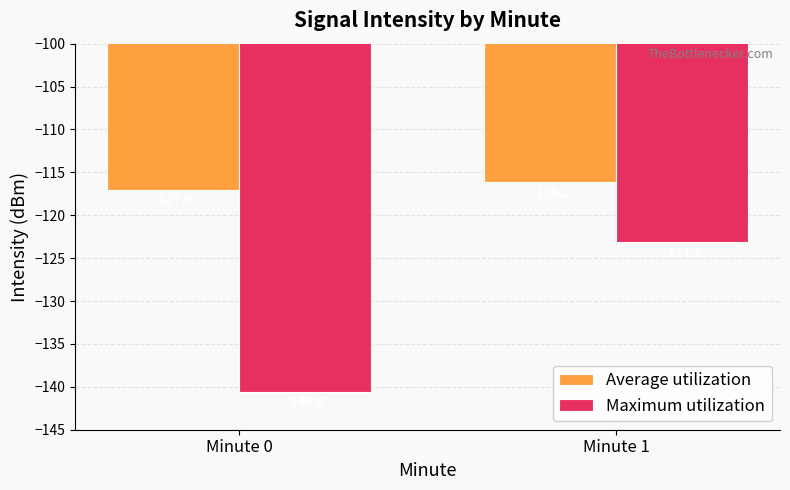

What is the sum of all Average utilization values?

-233.2